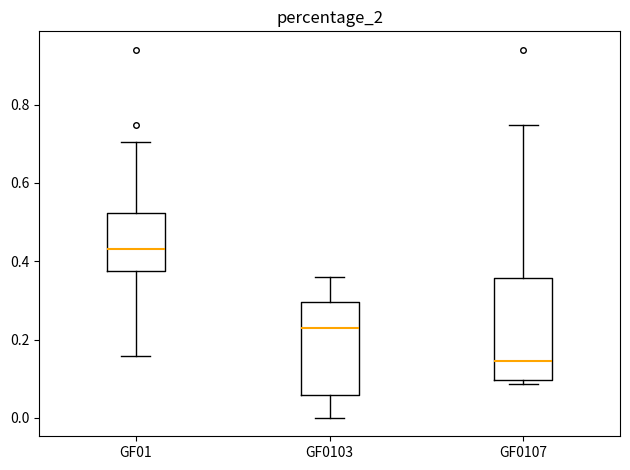

Comparing the boxes themselves (not the whiskers), which one is the tallest?

GF0107